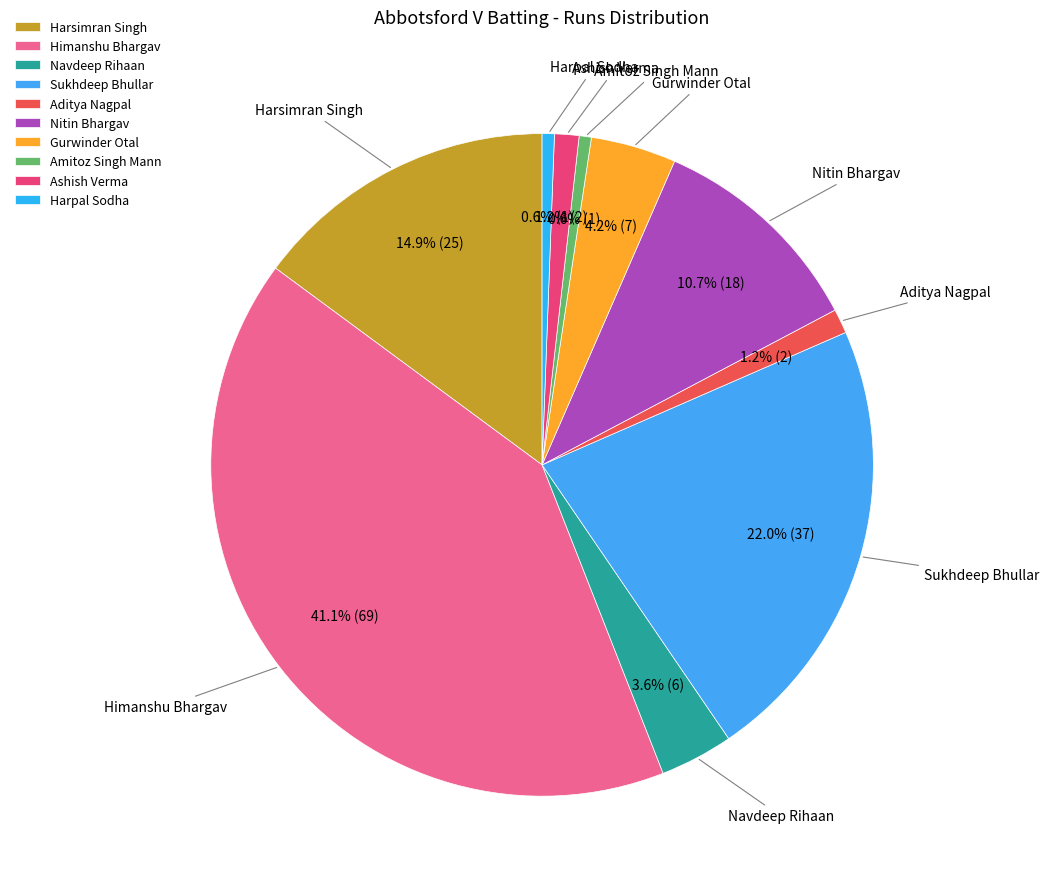

True or false: Himanshu Bhargav accounts for 41% of the total.

True